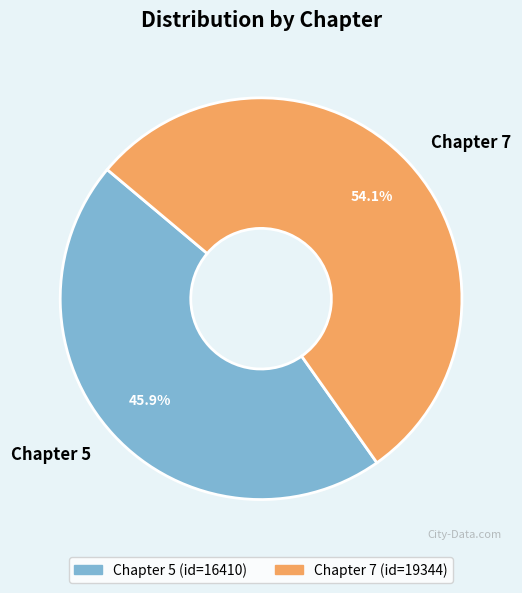

Do Chapter 5 and Chapter 7 together represent more than half of the pie?

Yes